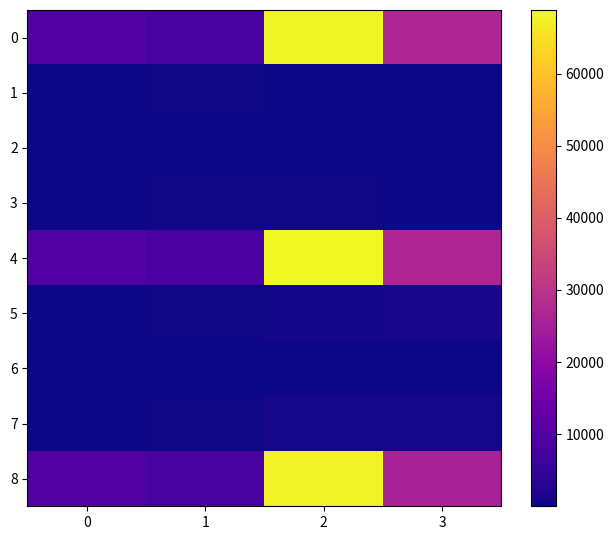

What is the greatest value displayed?

68828